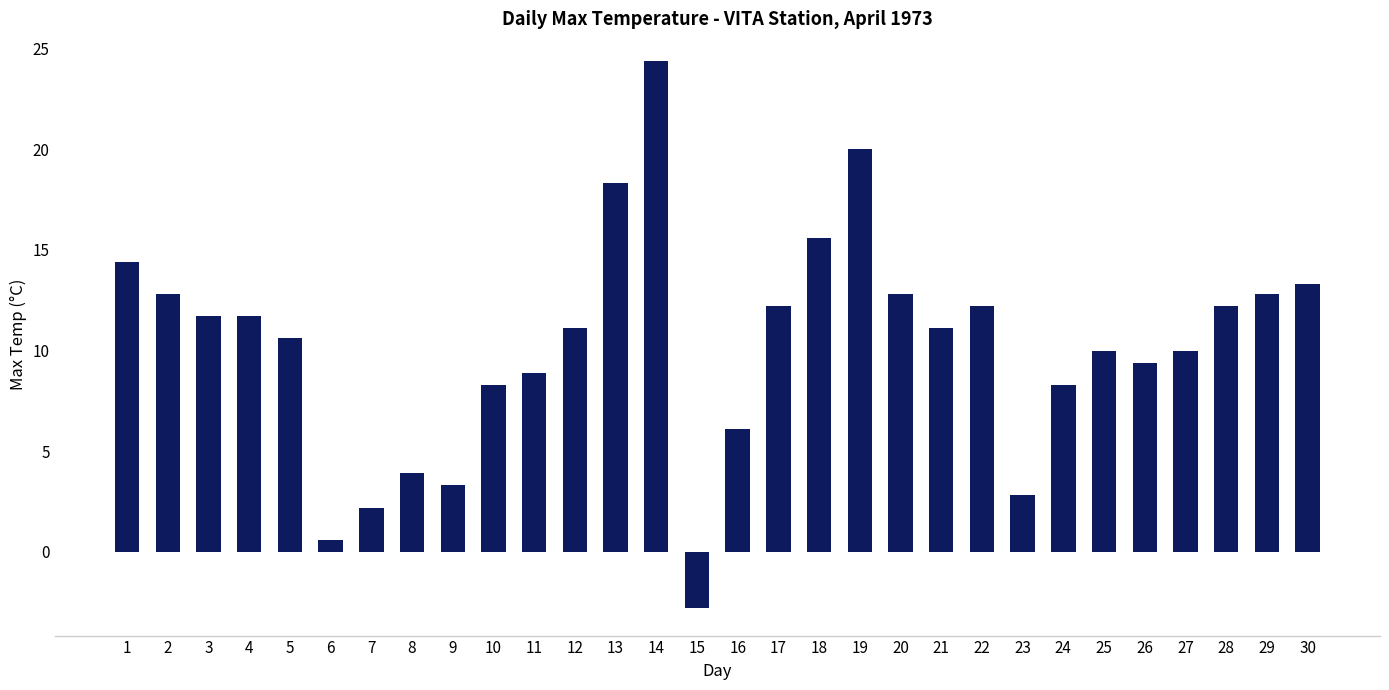

Reading right to left, transcribe all the data shown in this chart.

13.3	12.8	12.2	10.0	9.4	10.0	8.3	2.8	12.2	11.1	12.8	20.0	15.6	12.2	6.1	-2.8	24.4	18.3	11.1	8.9	8.3	3.3	3.9	2.2	0.6	10.6	11.7	11.7	12.8	14.4